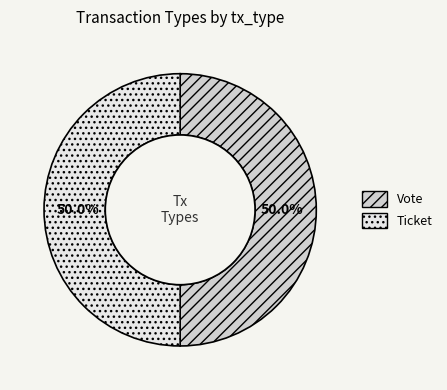

Count the number of slices in the pie.

2